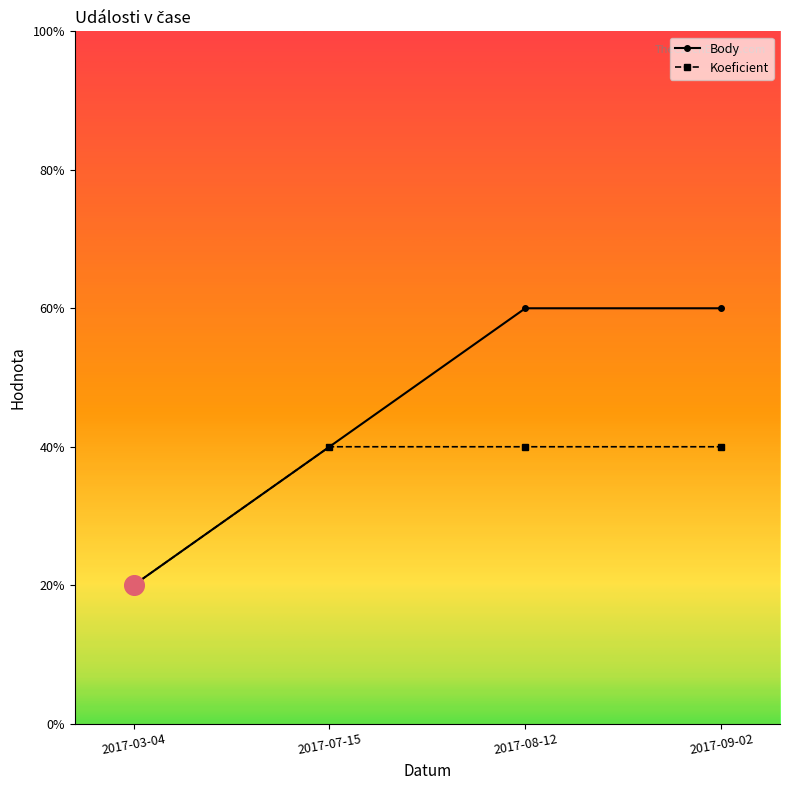

What are all the series names shown in the legend?

Body, Koeficient